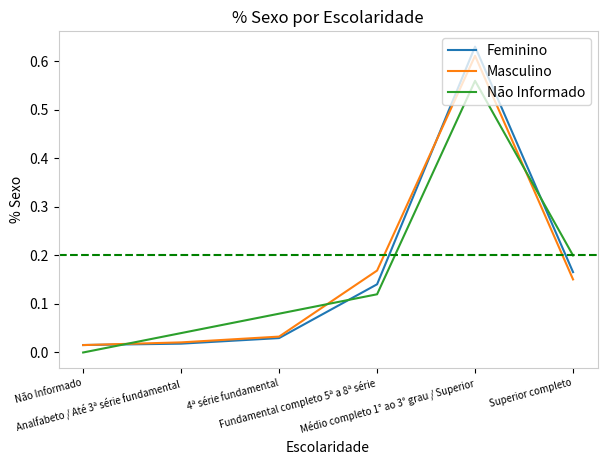

True or false: Masculino and Não Informado cross at least once.

True